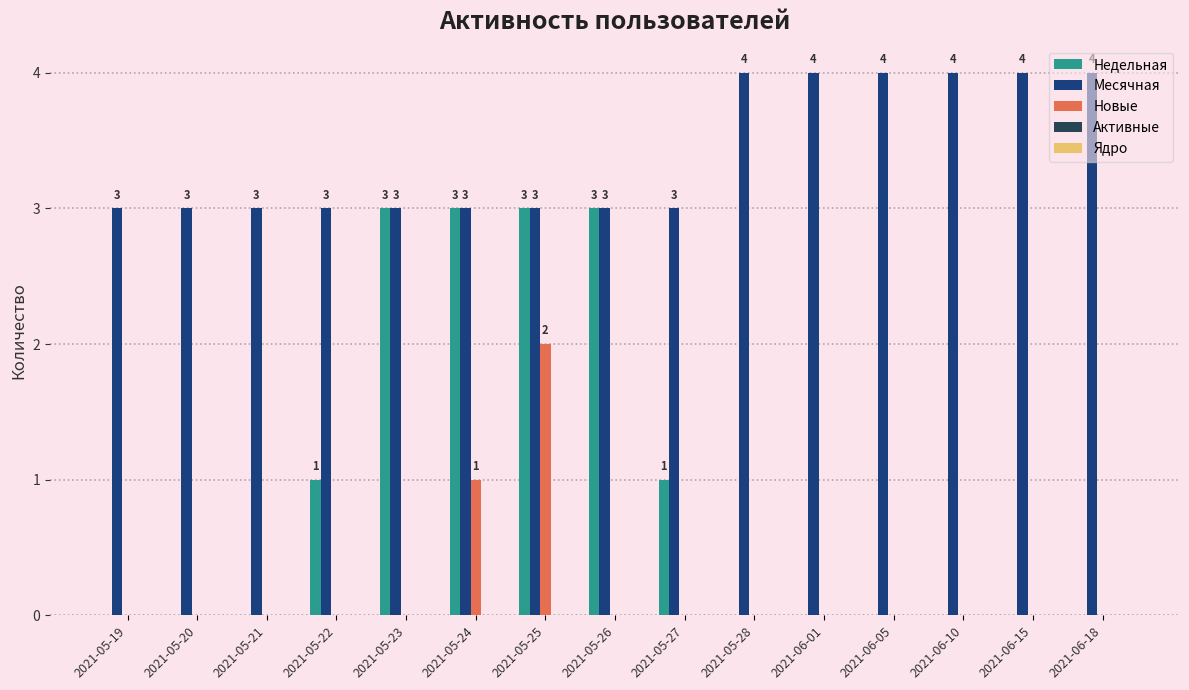

The value of Недельная at 2021-06-18 is 0. True or false?

True